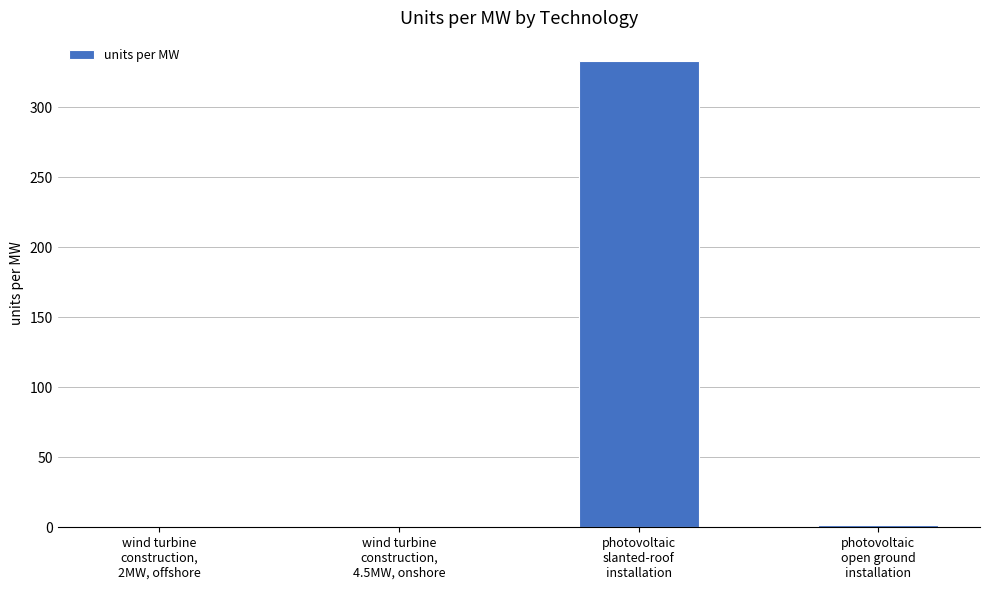

What is the greatest value displayed?

333.0